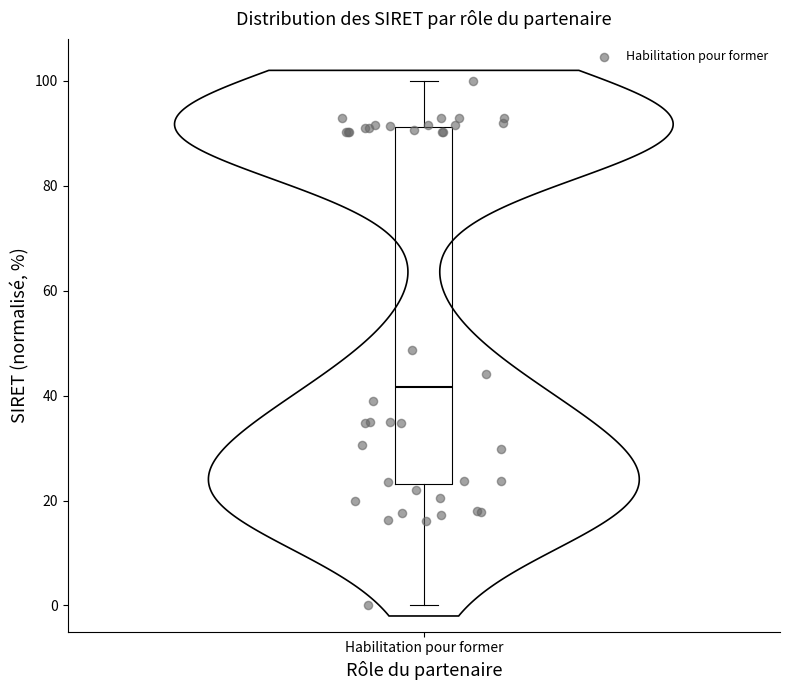

Read this box plot against the y-axis: the position of the median line, the range covered by the box, and the ends of both whiskers. The values are not printed on the chart, so give them approximately, as read against the axis.

median 42, box 24 to 92, whiskers 0 to 100